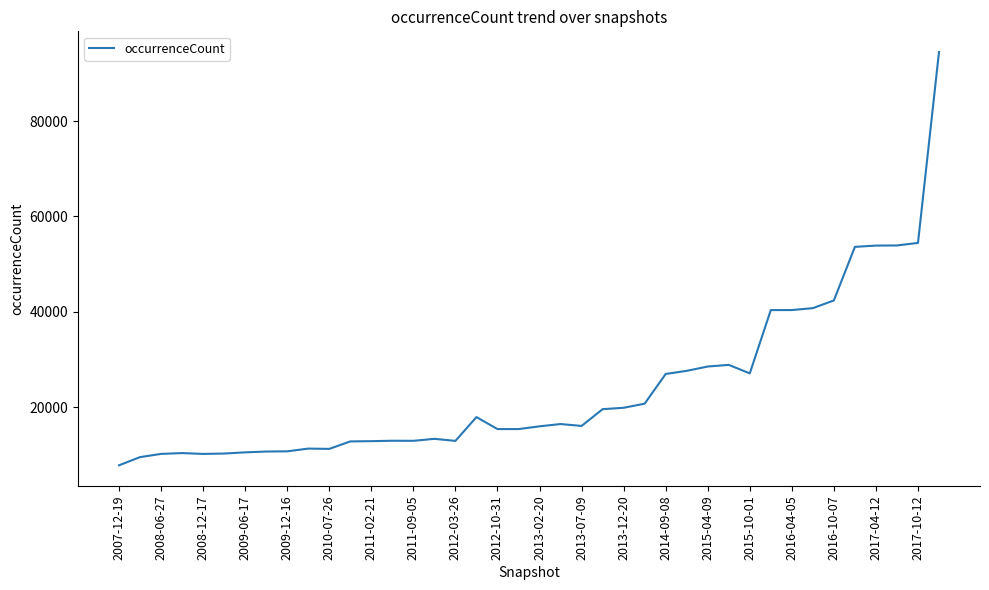

Does the chart have visible grid lines?

No